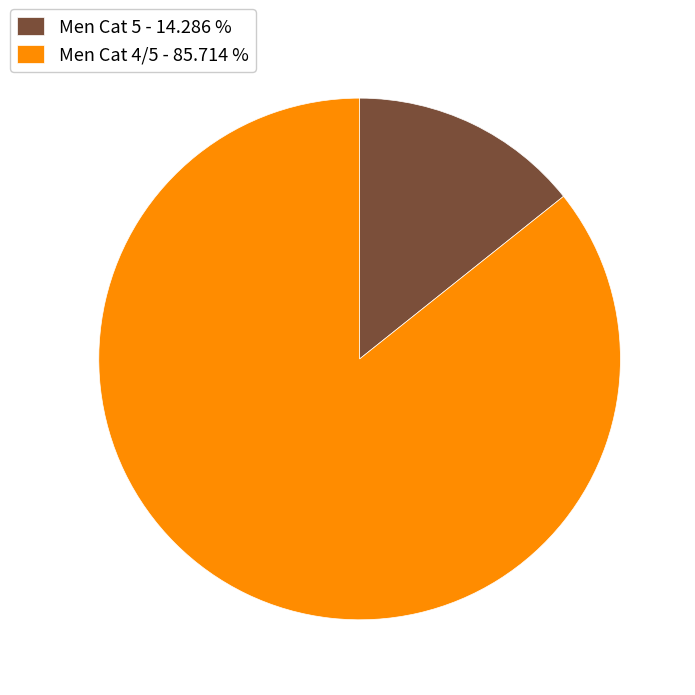

Which category has the biggest portion of the pie?

Men Cat 4/5